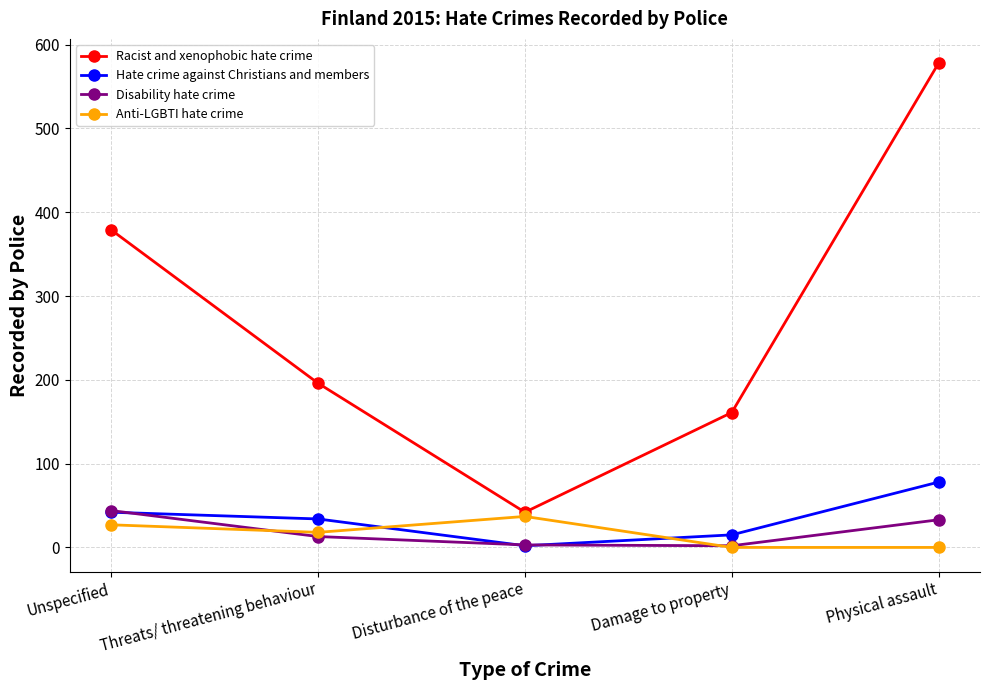

Which category has the highest value across all series?

Physical assault